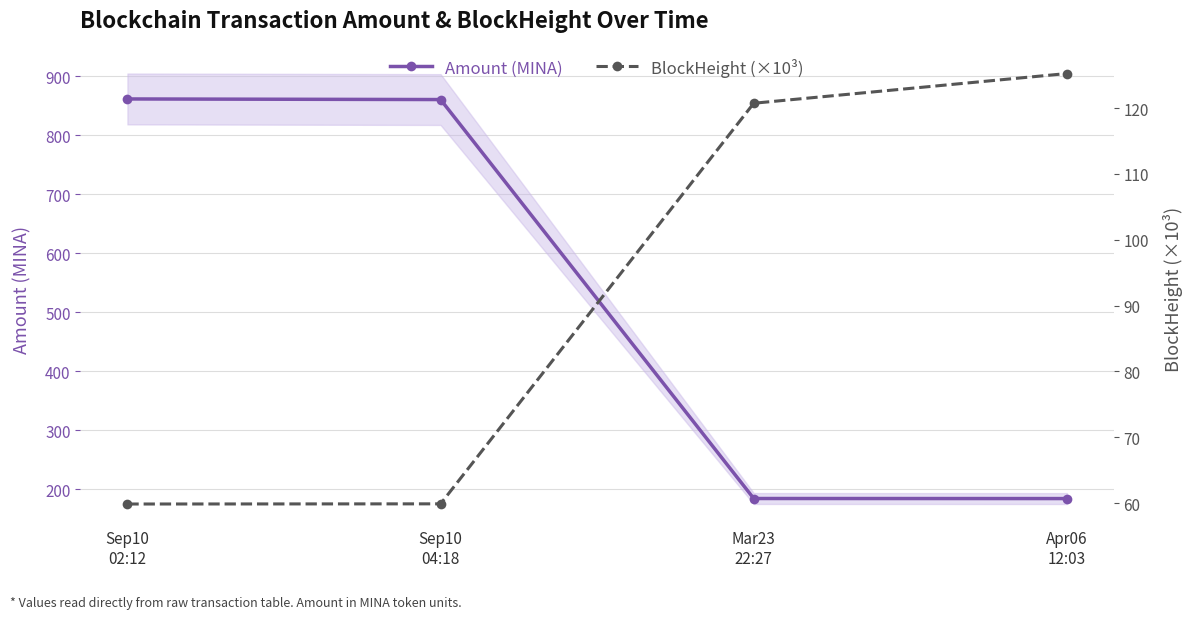

True or false: Amount (MINA) and BlockHeight (×10³) cross at least once.

False